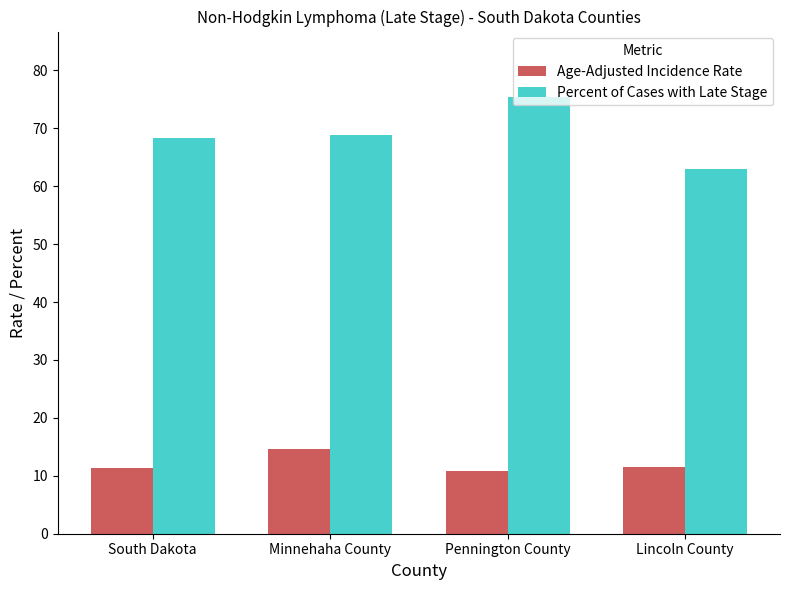

What are all the series names shown in the legend?

Age-Adjusted Incidence Rate, Percent of Cases with Late Stage